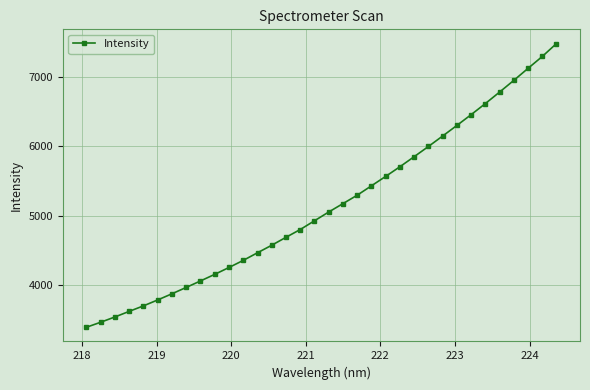

What is the difference between the maximum and minimum values?

4090.9